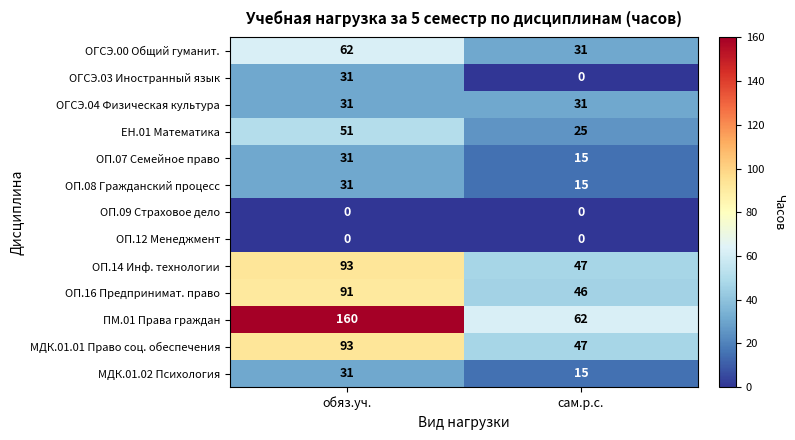

The value of ОГСЭ.04 Физическая культура at сам.р.с. is 44. True or false?

False